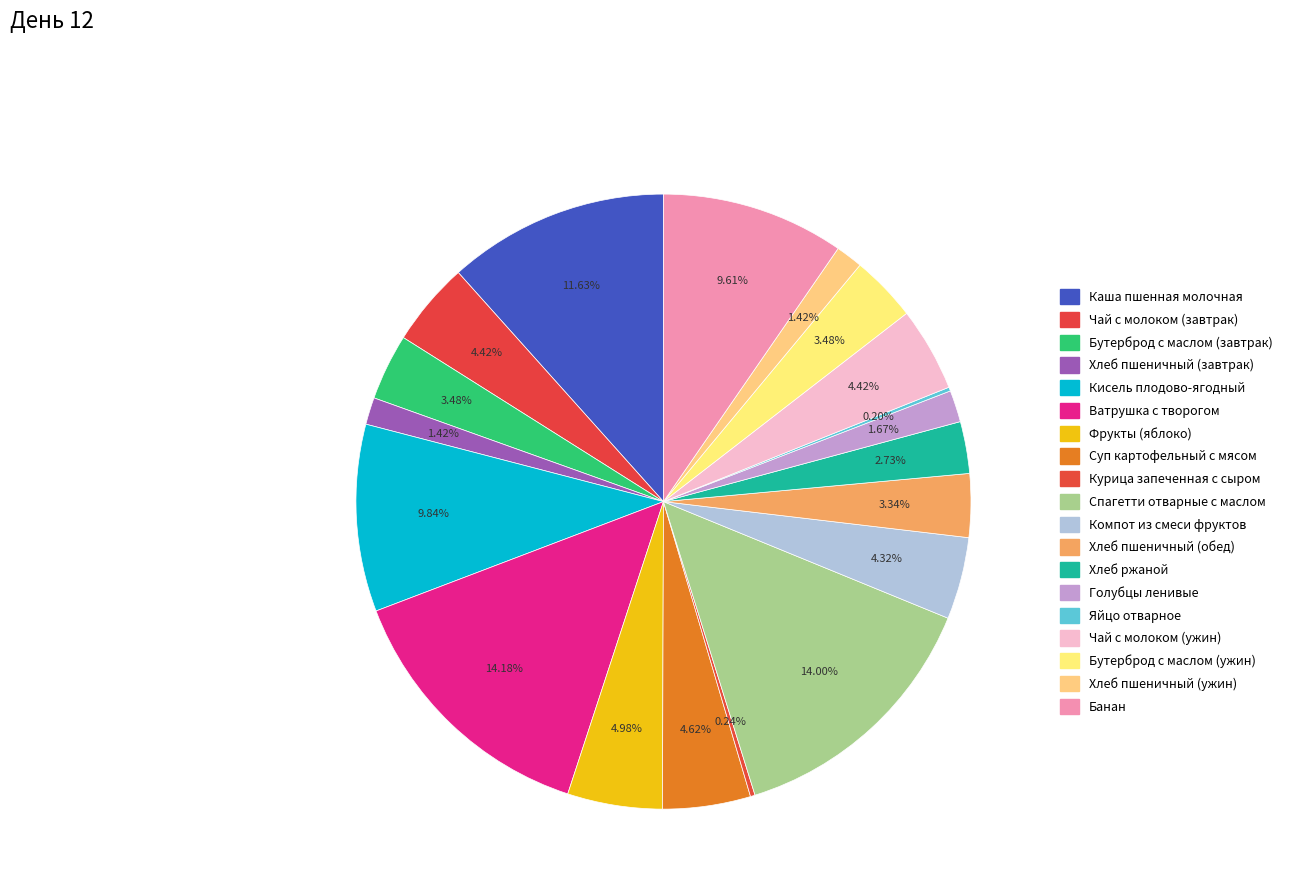

To the nearest percent, what is the difference between the largest and smallest slice percentages?

14%